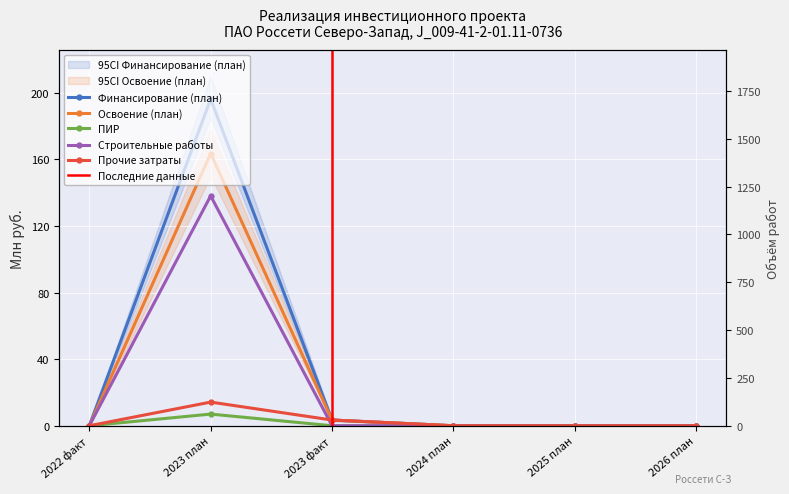

At 2023 план, list the series in order from smallest to largest.

ПИР, Прочие затраты, Строительные работы, Освоение (план), Финансирование (план)